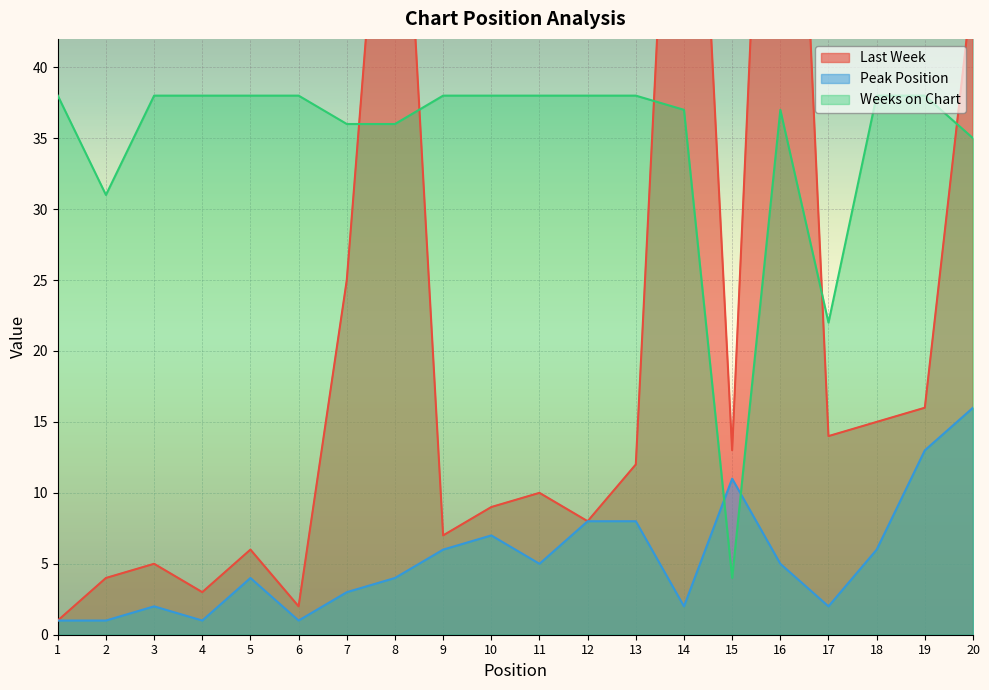

What is the difference between the highest and lowest values at 19?

25